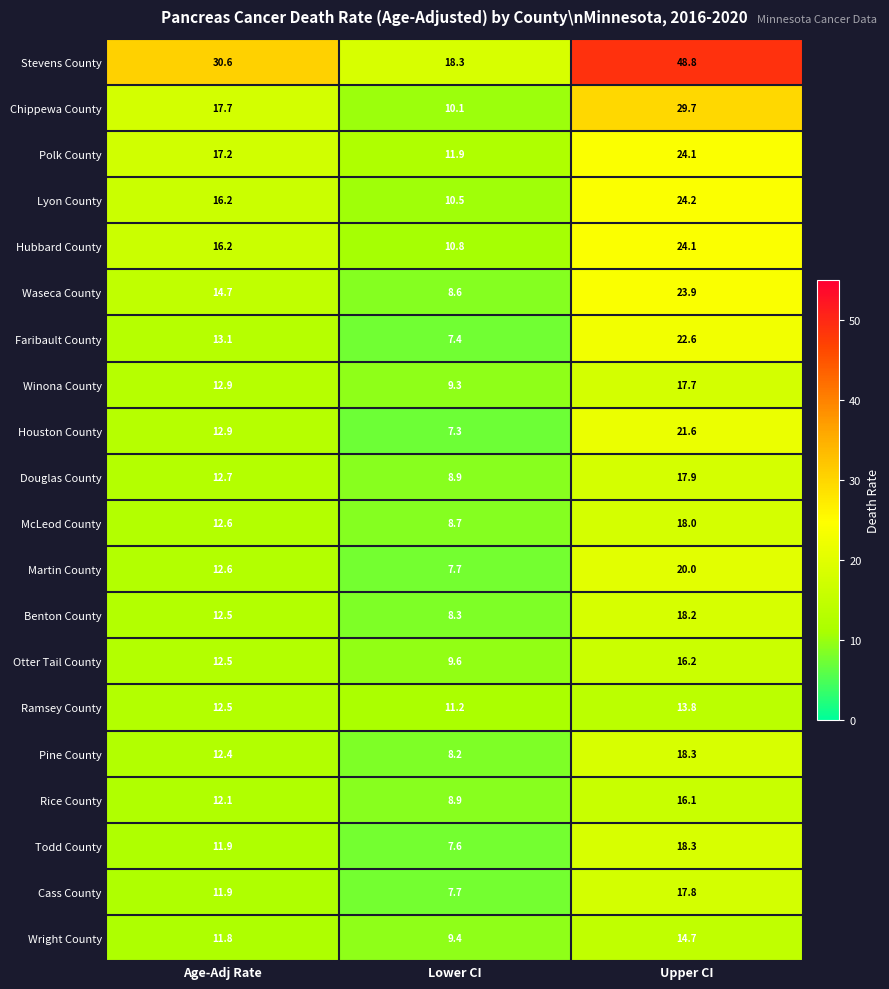

At how many categories does at least one series exceed 48?

1